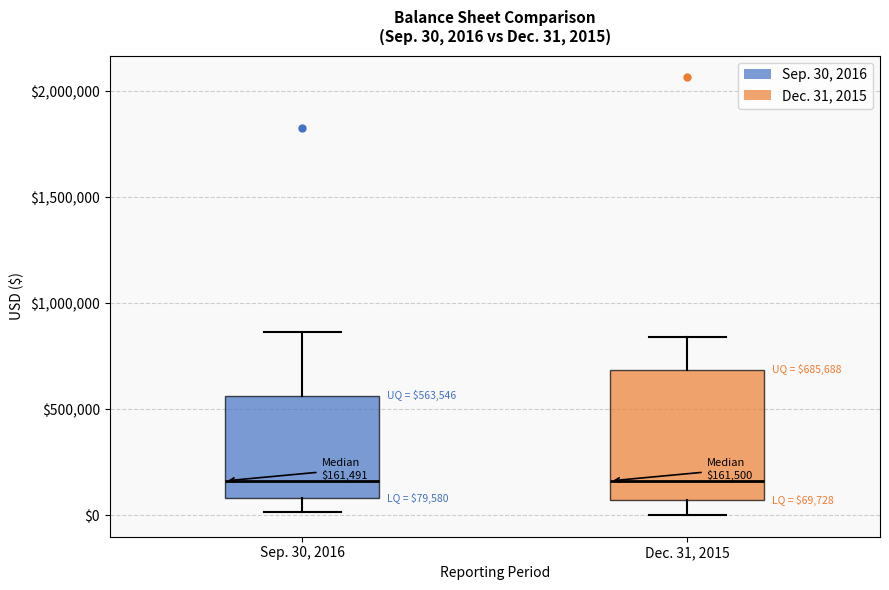

Comparing the boxes themselves (not the whiskers), which one is the tallest?

Dec. 31, 2015